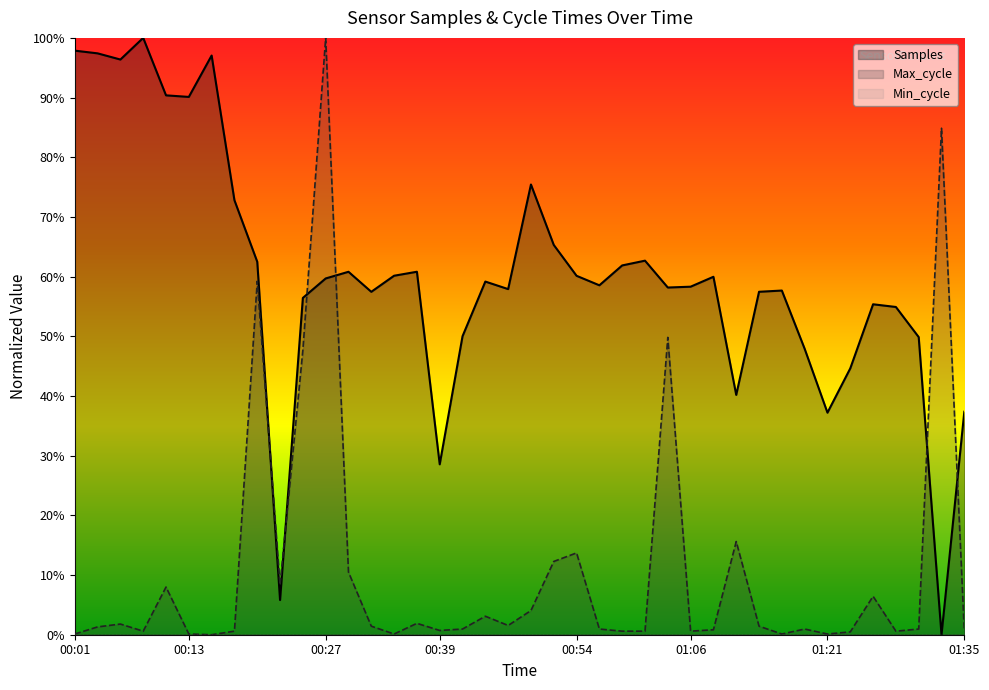

Reading right to left, transcribe all the data shown in this chart.

Samples: 01:35=0.4	01:33=0.0	01:31=0.5	01:28=0.5	01:26=0.6	01:23=0.4	01:21=0.4	01:18=0.5	01:16=0.6	01:14=0.6	01:11=0.4	01:09=0.6	01:06=0.6	01:04=0.6	01:01=0.6	00:59=0.6	00:56=0.6	00:54=0.6	00:52=0.7	00:49=0.8	00:47=0.6	00:44=0.6	00:42=0.5	00:39=0.3	00:37=0.6	00:35=0.6	00:32=0.6	00:30=0.6	00:27=0.6	00:25=0.6	00:22=0.1	00:20=0.6	00:18=0.7	00:15=1.0	00:13=0.9	00:10=0.9	00:08=1.0	00:05=1.0	00:03=1.0	00:01=1.0
Max_cycle: 01:35=0.0	01:33=0.8	01:31=0.0	01:28=0.0	01:26=0.1	01:23=0.0	01:21=0.0	01:18=0.0	01:16=0.0	01:14=0.0	01:11=0.2	01:09=0.0	01:06=0.0	01:04=0.5	01:01=0.0	00:59=0.0	00:56=0.0	00:54=0.1	00:52=0.1	00:49=0.0	00:47=0.0	00:44=0.0	00:42=0.0	00:39=0.0	00:37=0.0	00:35=0.0	00:32=0.0	00:30=0.1	00:27=1.0	00:25=0.5	00:22=0.1	00:20=0.6	00:18=0.0	00:15=0.0	00:13=0.0	00:10=0.1	00:08=0.0	00:05=0.0	00:03=0.0	00:01=0.0